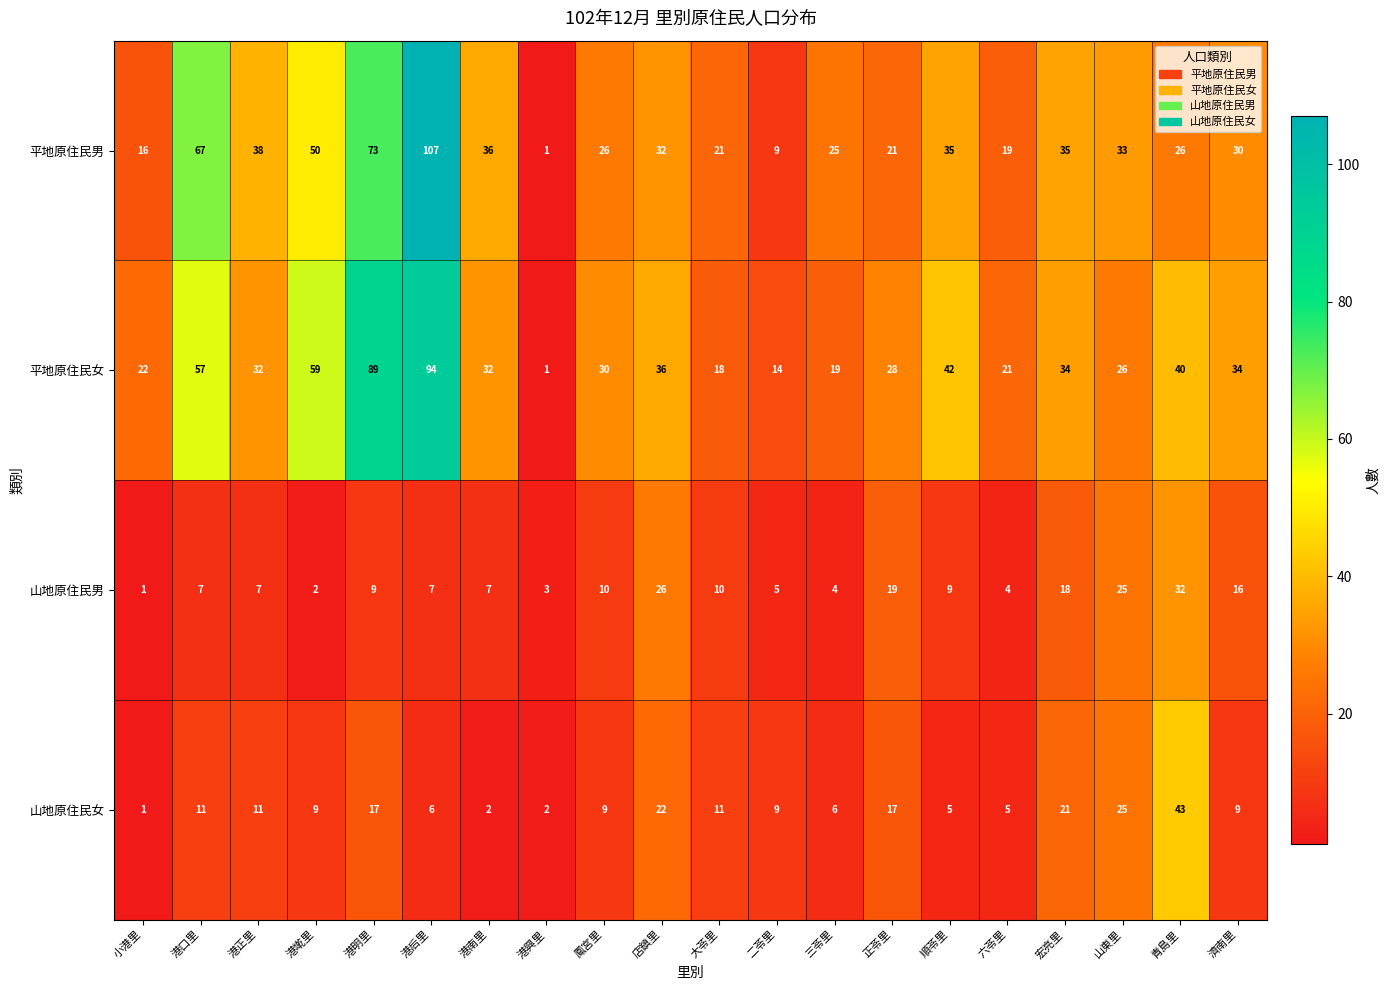

Which series has the largest range (max minus min)?

平地原住民男